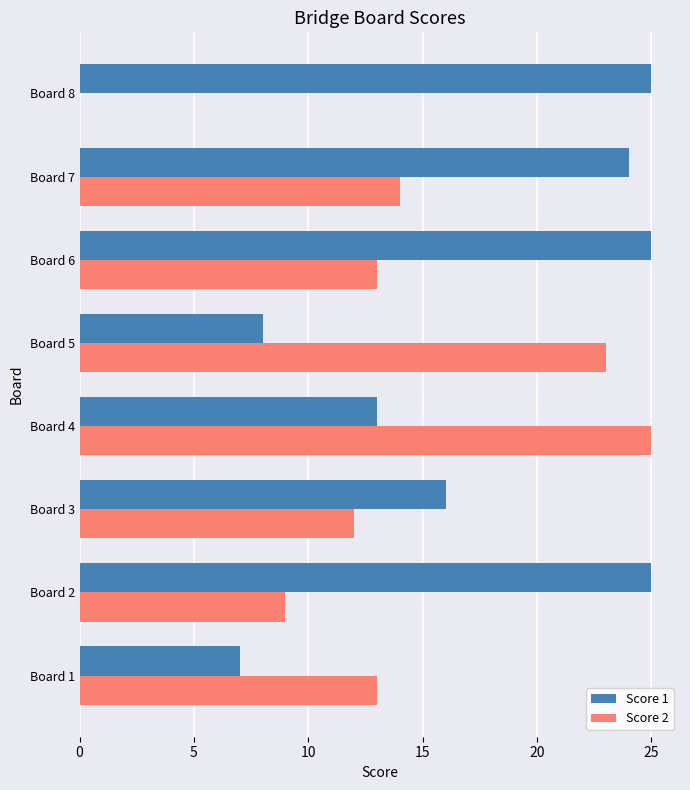

What value does the Score 2 series have at Board 5, to the nearest 5?

25